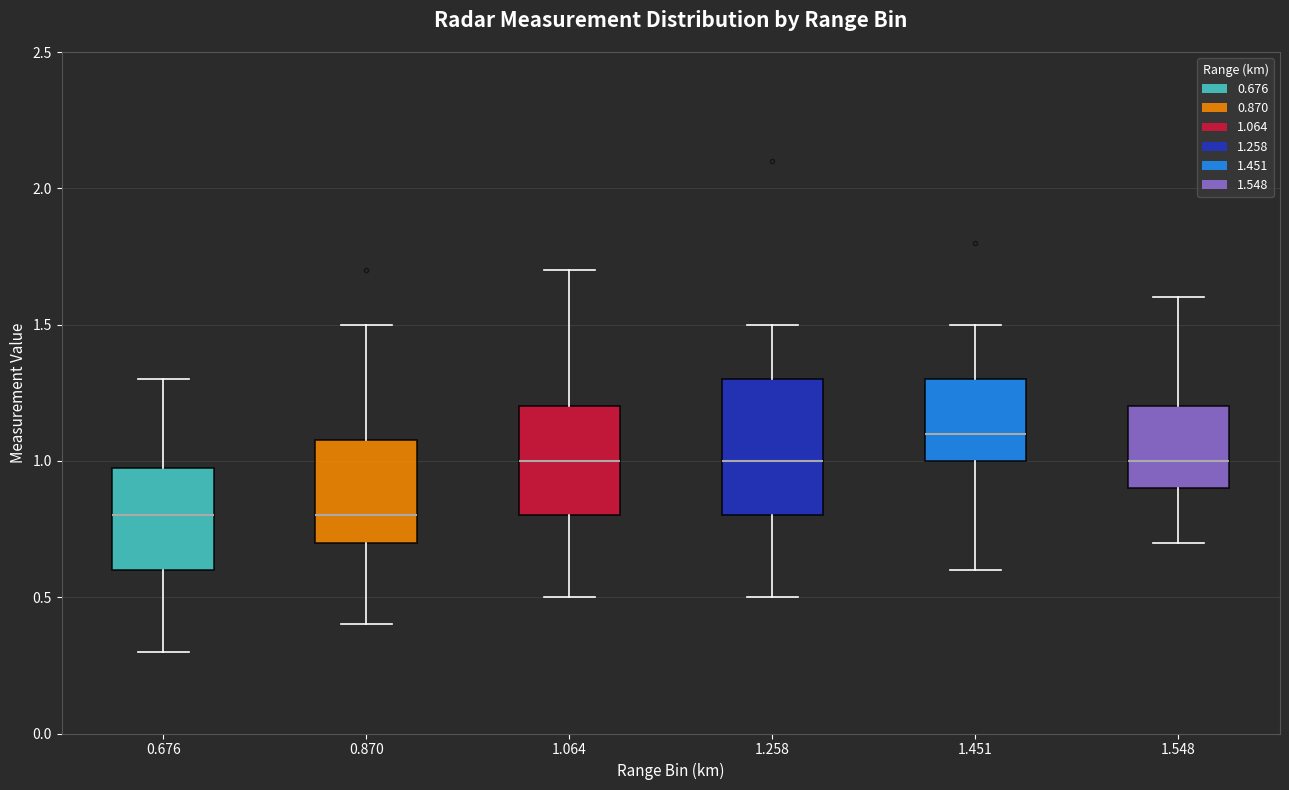

Where is the upper edge of the box at x = 0.870 on the y-axis? The values are not printed on the chart, so give them approximately, as read against the axis.

1.1